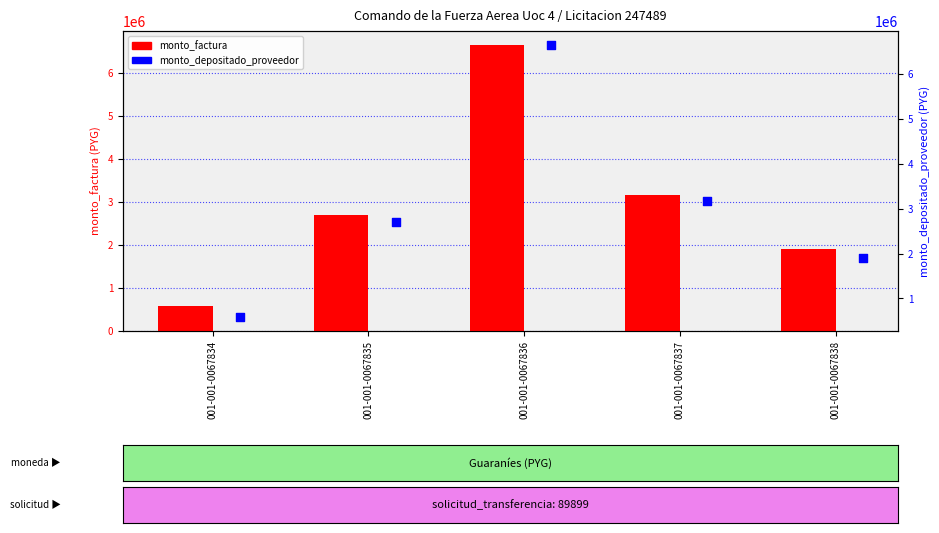

Is the value of monto_factura at 001-001-0067835 greater than the value of monto_depositado_proveedor at 001-001-0067836?

No